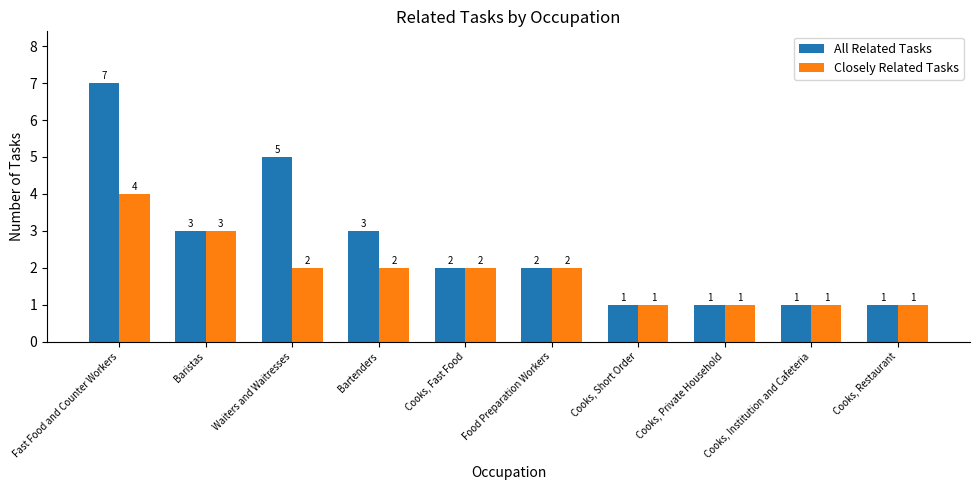

What is the smallest value displayed?

1